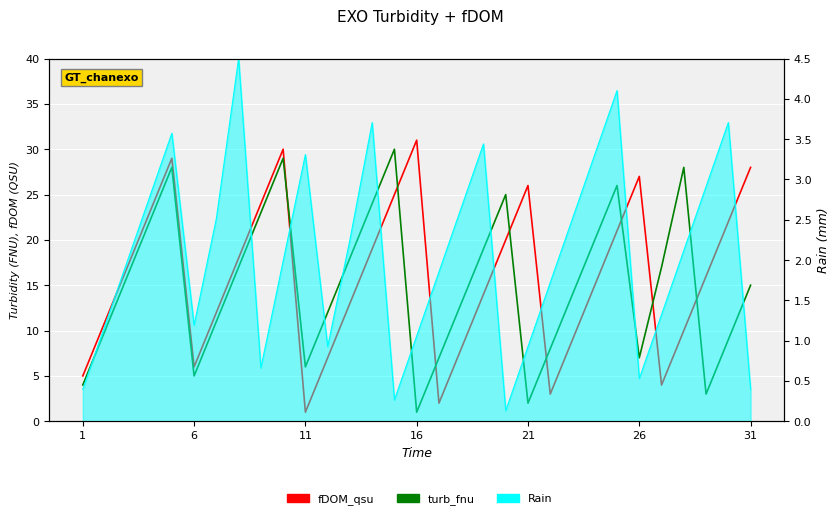

The fDOM_qsu series shows 8 at 1. True or false?

False